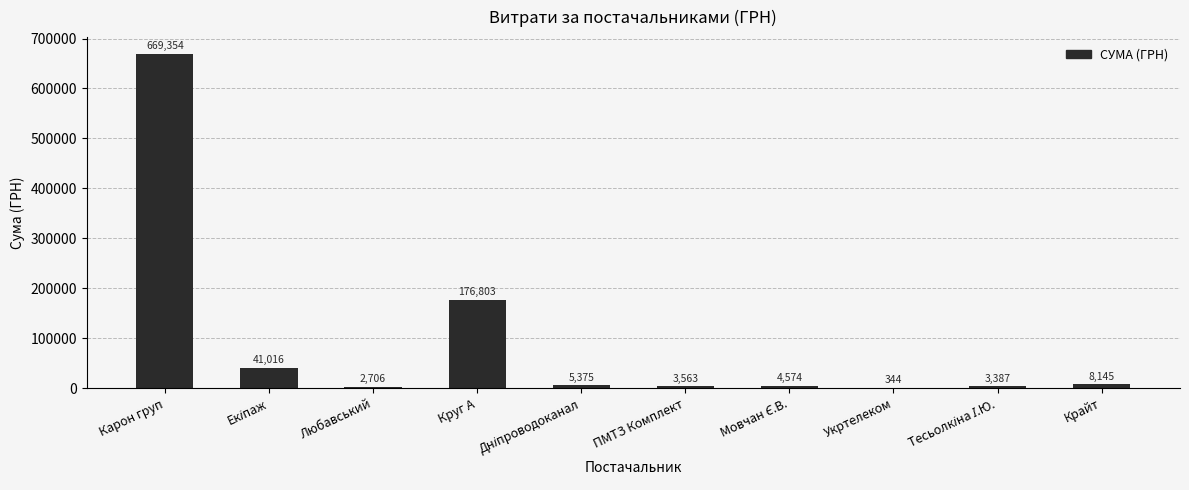

Is it true that the value at Любавський is 2706.1?

True